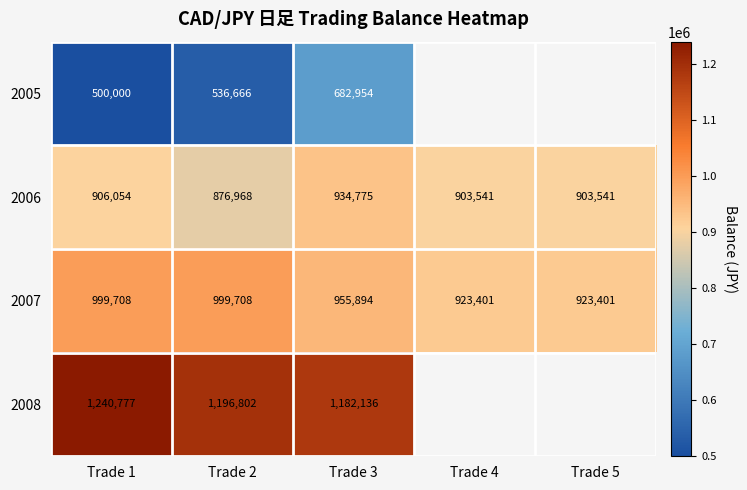

How many distinct data groups are displayed?

4